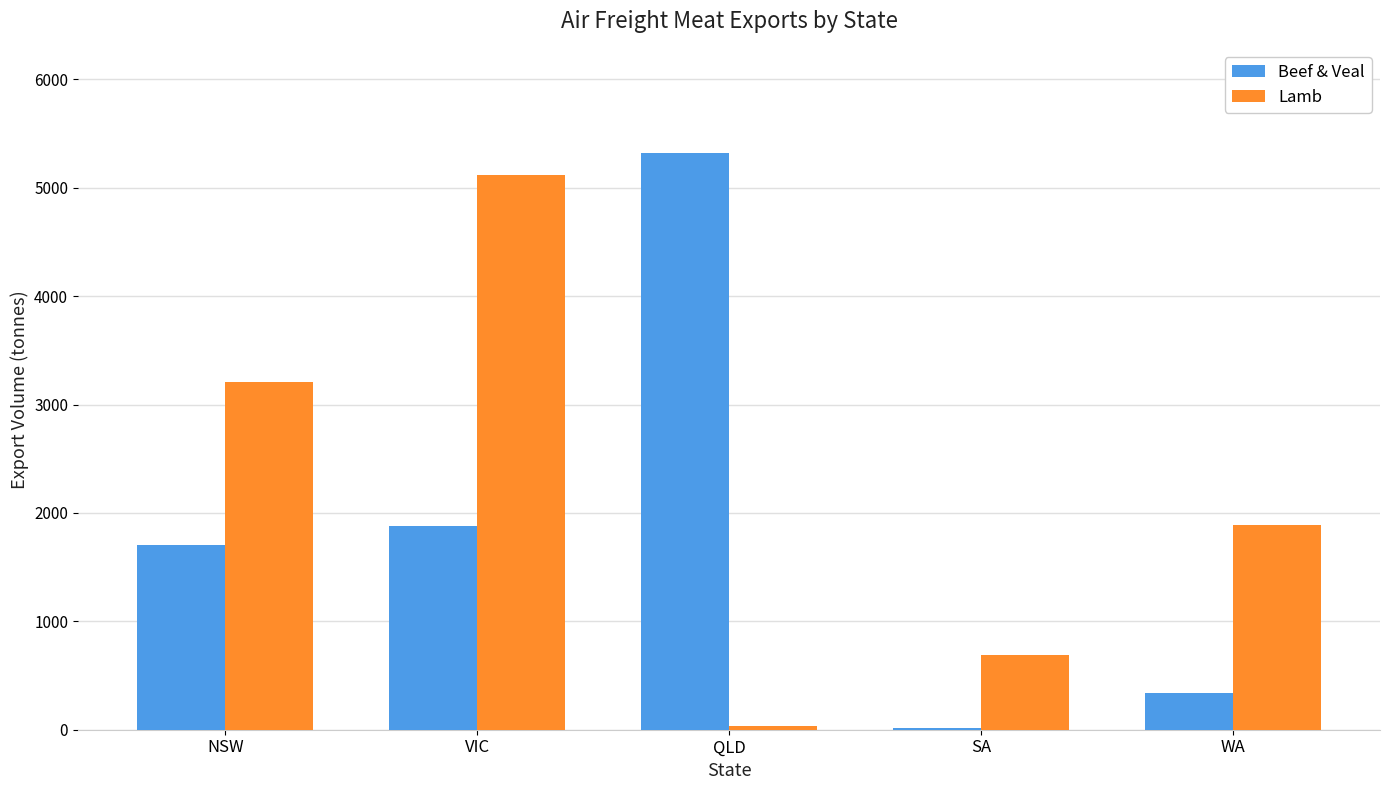

Reading left to right, what are all the values shown in this chart?

Beef & Veal: NSW=1704.4	VIC=1879.2	QLD=5323.4	SA=16.7	WA=335.0
Lamb: NSW=3205.3	VIC=5113.4	QLD=38.7	SA=685.2	WA=1891.2